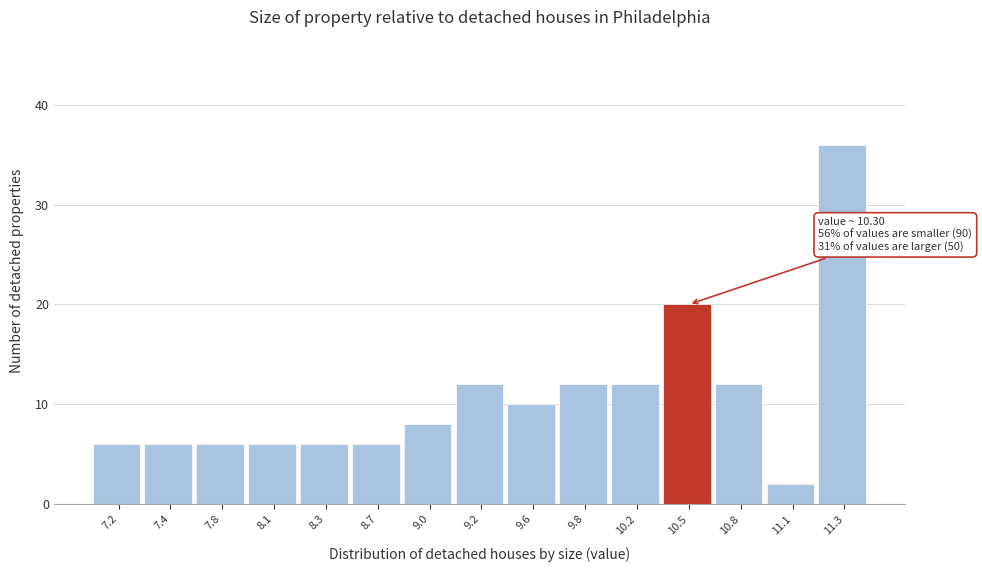

Reading left to right, what are all the values shown in this chart?

6	6	6	6	6	6	8	12	10	12	12	20	12	2	36